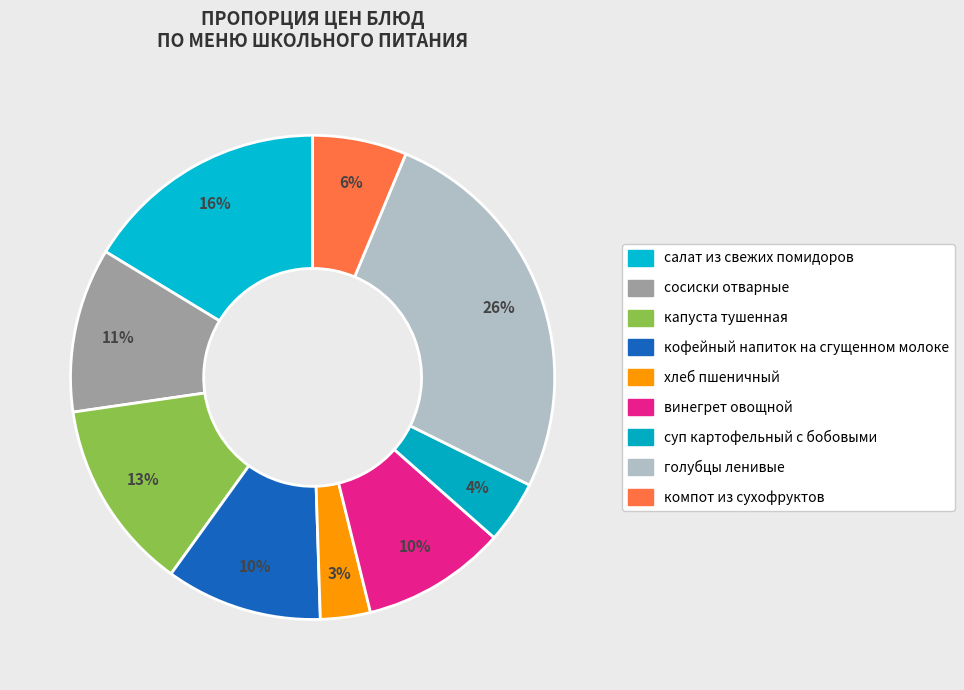

True or false: сосиски отварные accounts for 11% of the total.

True